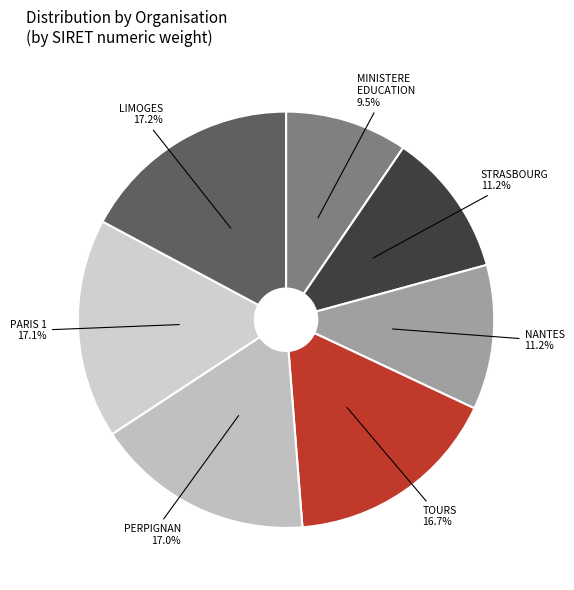

How many segments does this pie chart have?

7